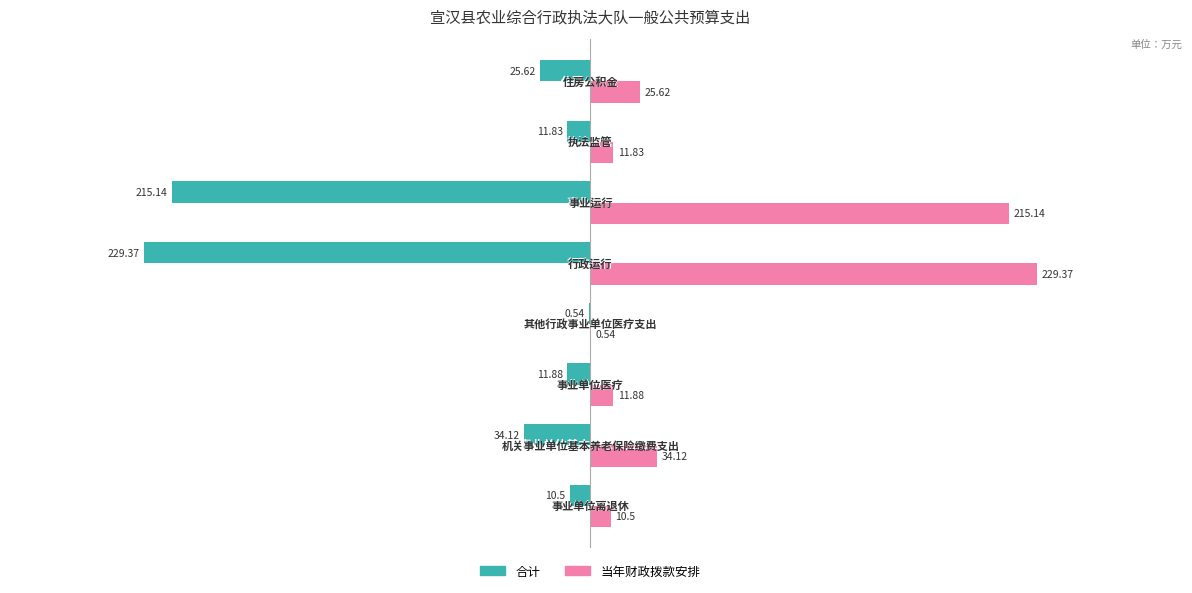

Which series has the largest total across all categories?

当年财政拨款安排